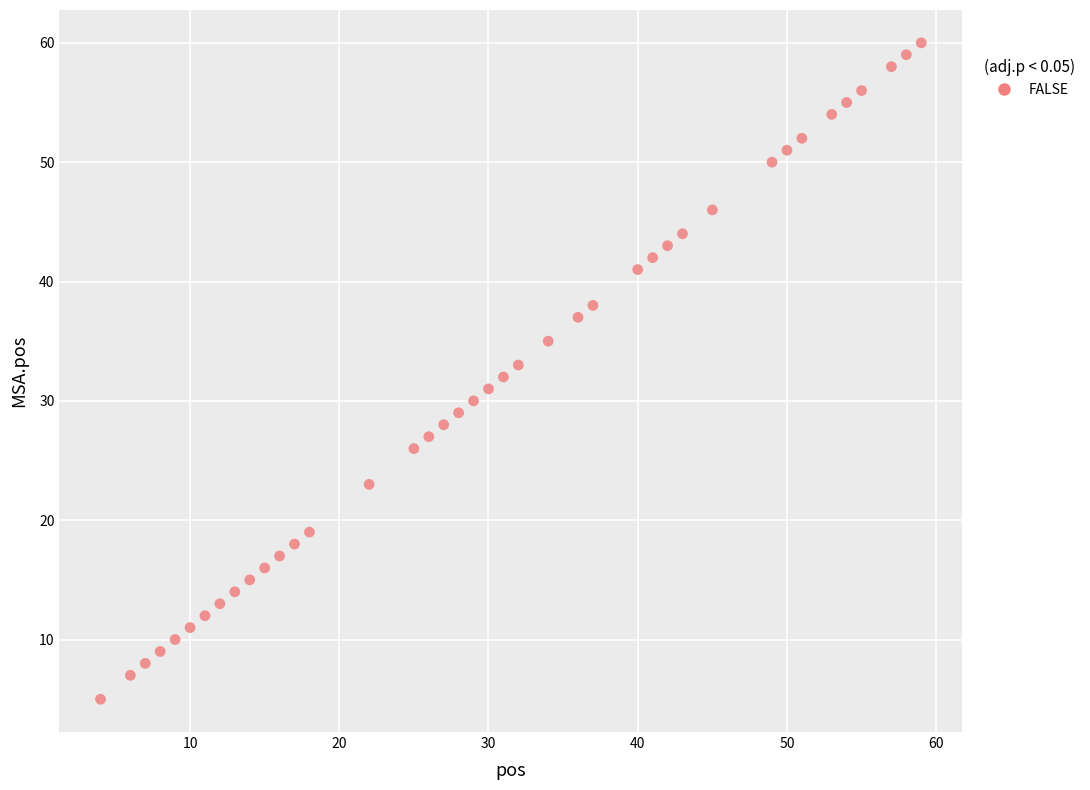

What is the range of Y values (max minus min)?

55